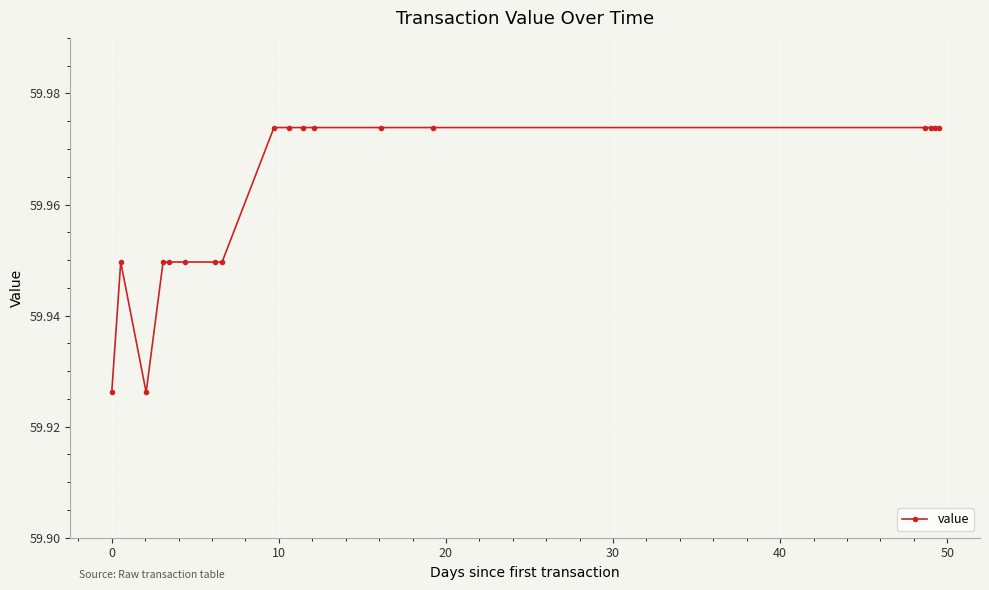

Count the values in the range 59 to 60.

18